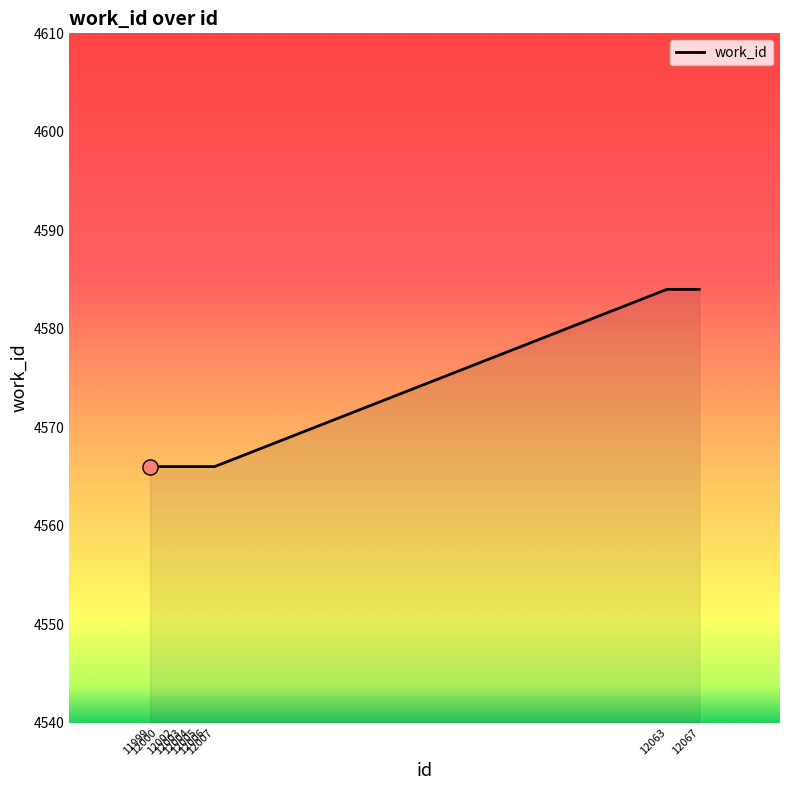

Approximately how many times larger is the value at 12004 compared to 12003?

1.0